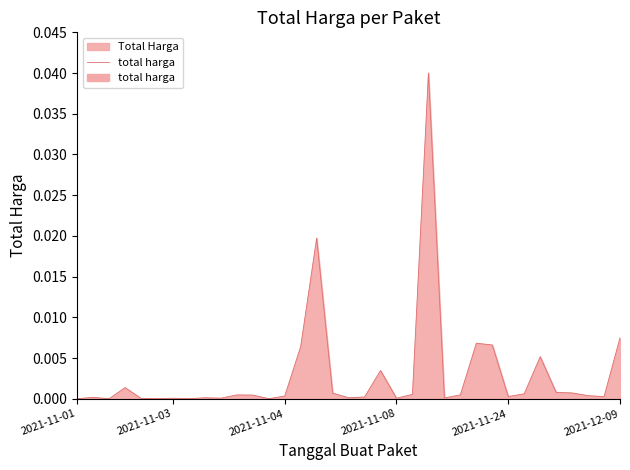

The value at 28 is 0.0. True or false?

True